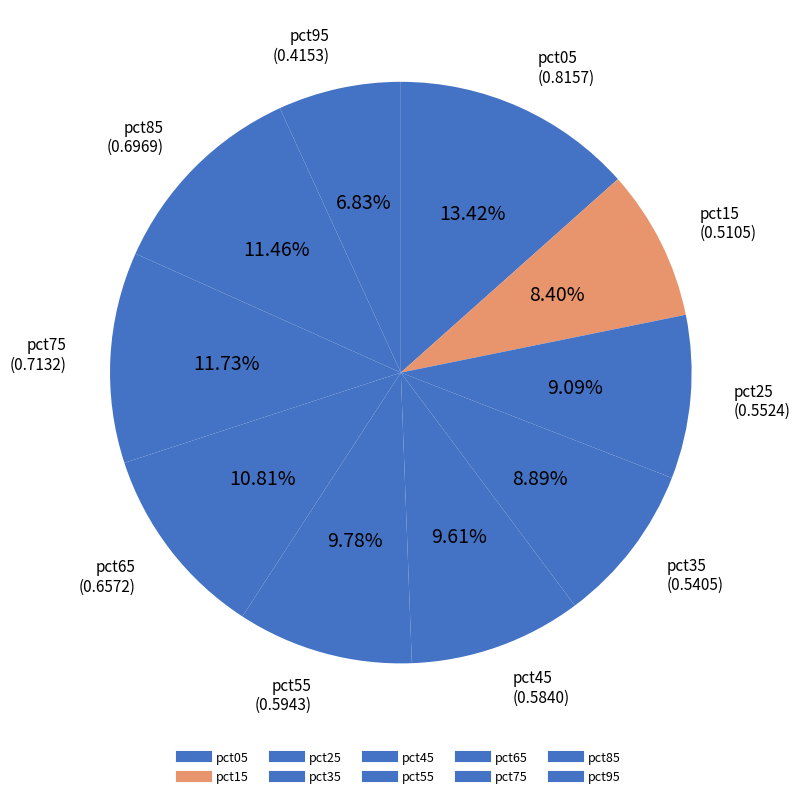

Count the number of slices in the pie.

10